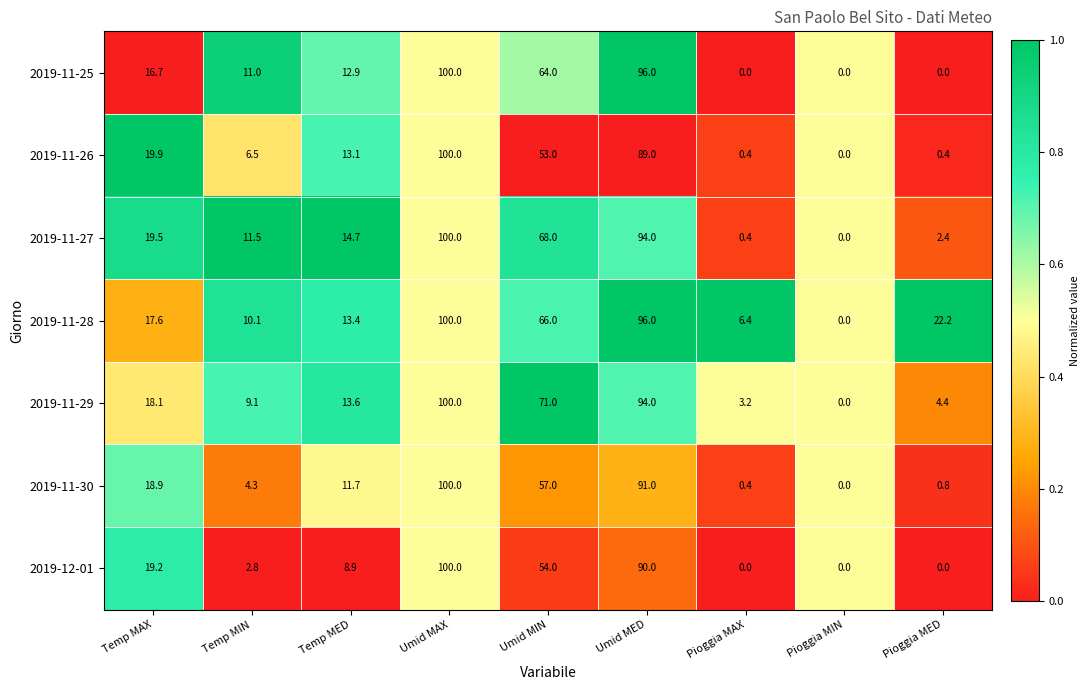

What is the maximum value shown in the chart?

100.0